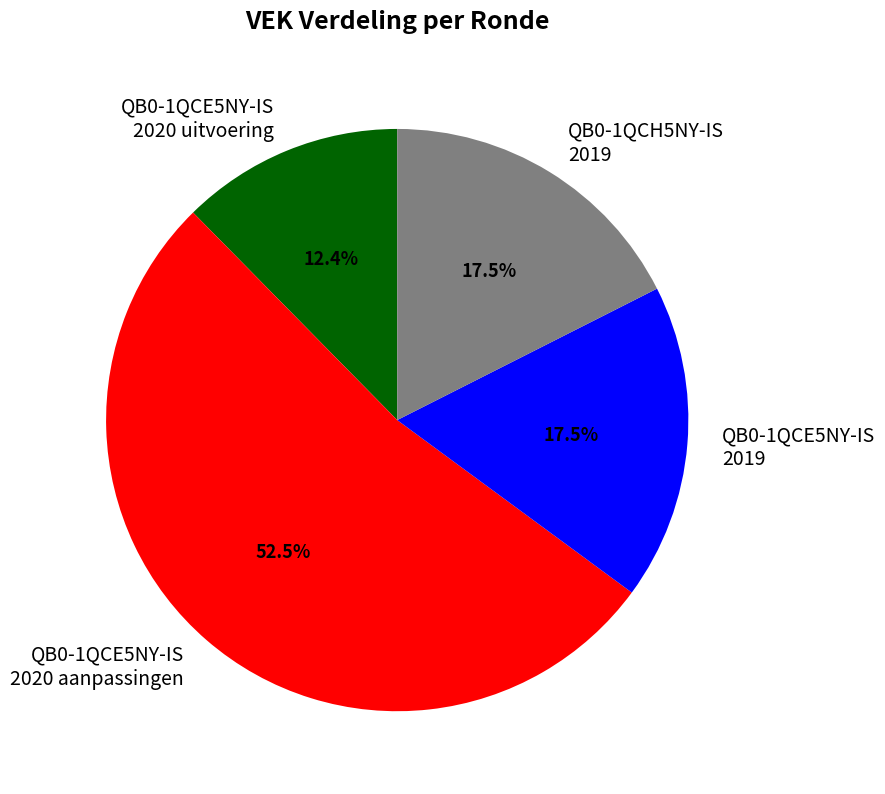

What is the majority slice?

QB0-1QCE5NY-IS 2020 aanpassingen